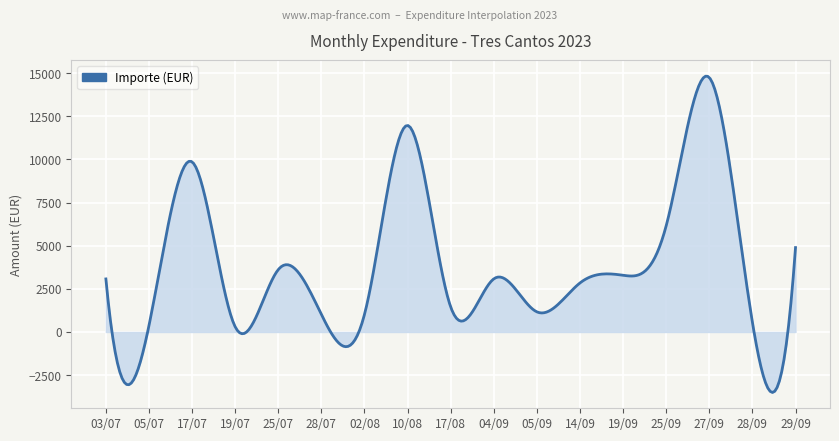

How many distinct data groups are displayed?

1